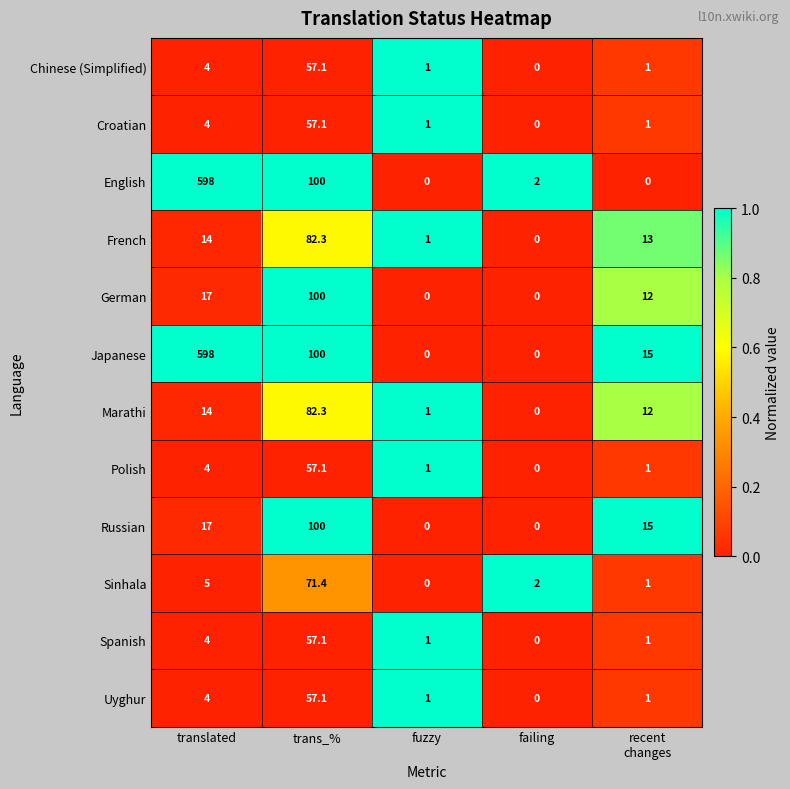

What is the sum of the Chinese (Simplified) values at translated and trans_%?

61.1